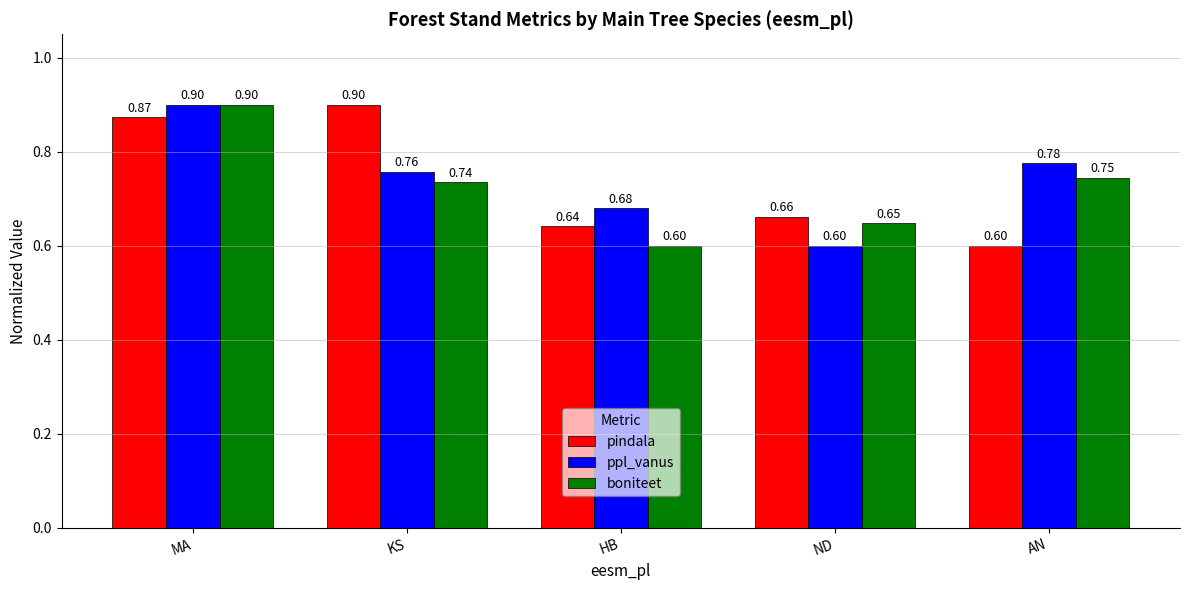

What is the difference between the maximum and minimum values in the pindala series?

0.3